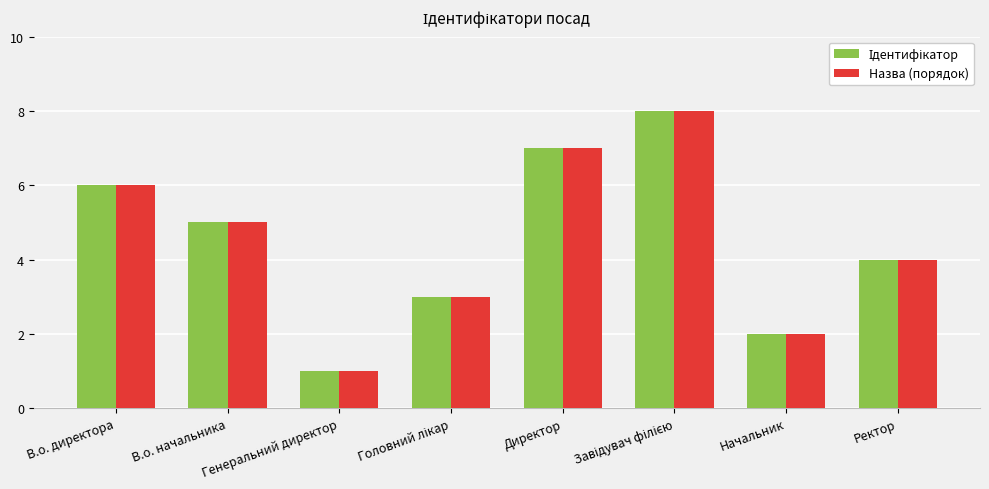

What is the sum of all Назва (порядок) values?

36